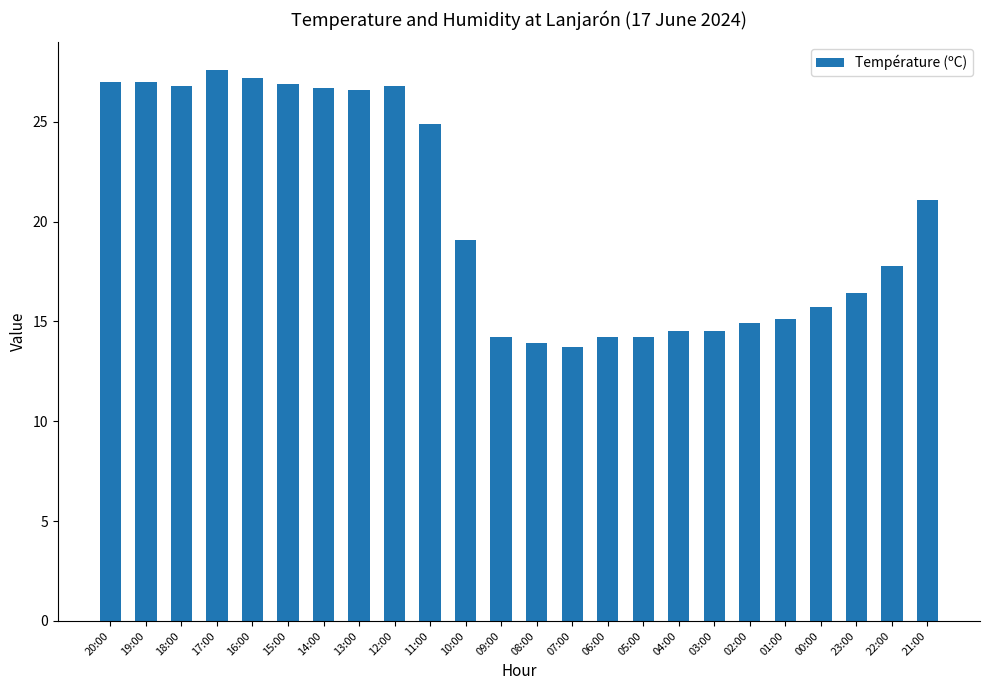

What is the difference between the maximum and minimum values?

13.9